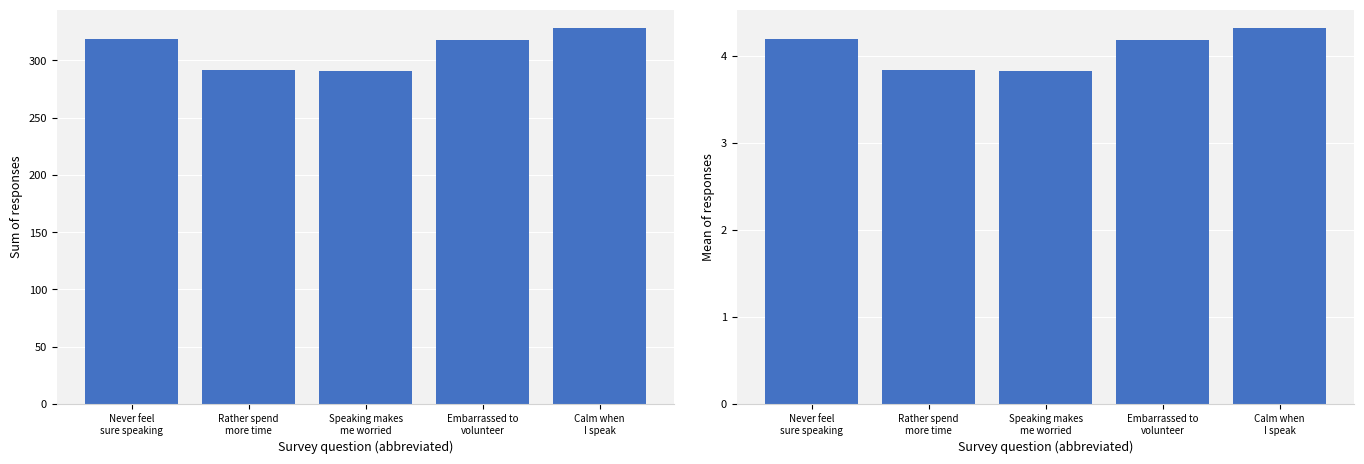

At how many categories does at least one series exceed 301?

3